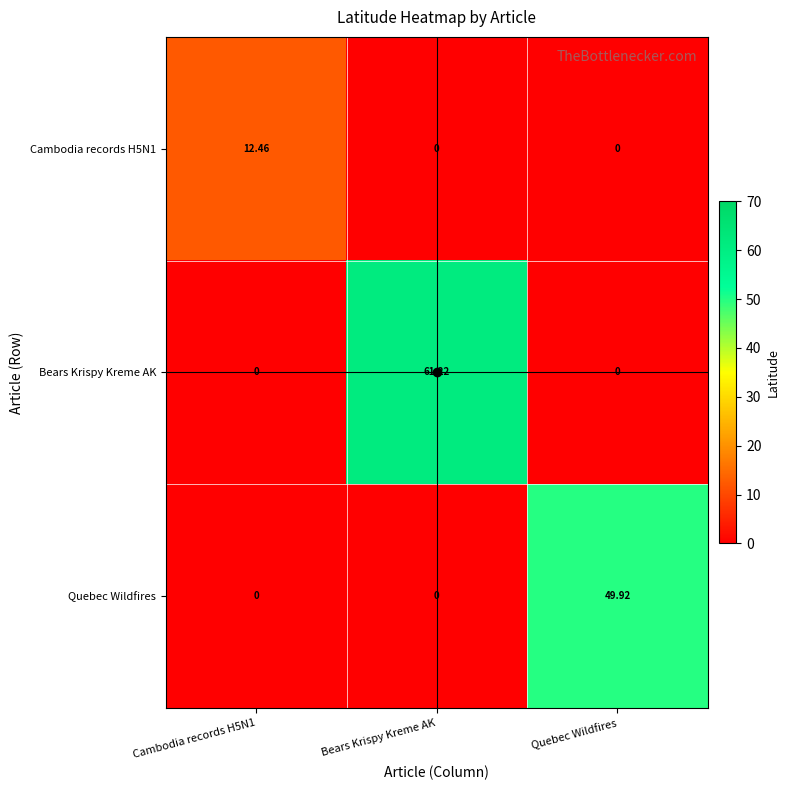

Which series has the widest spread of values?

Bears Krispy Kreme AK